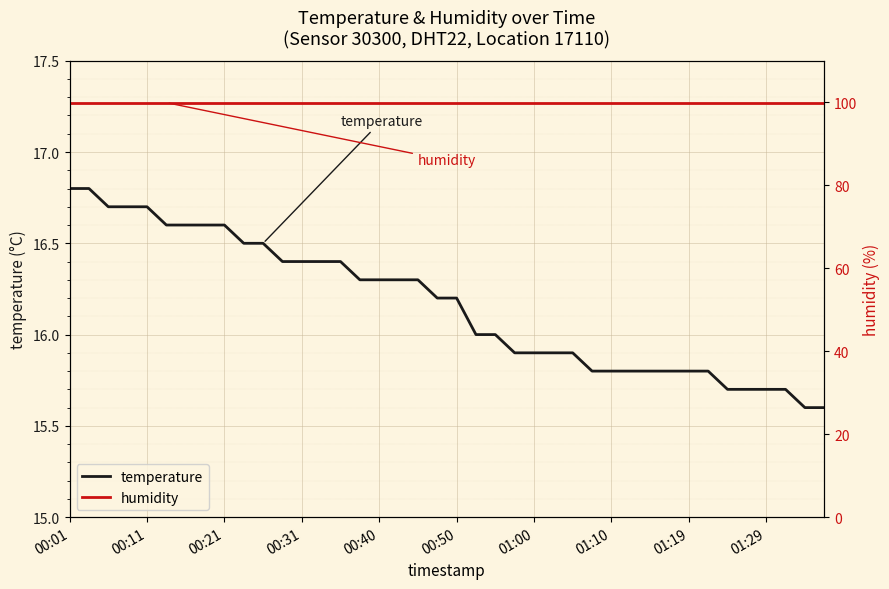

What is the value of the temperature point at the 7th from the left?

16.6